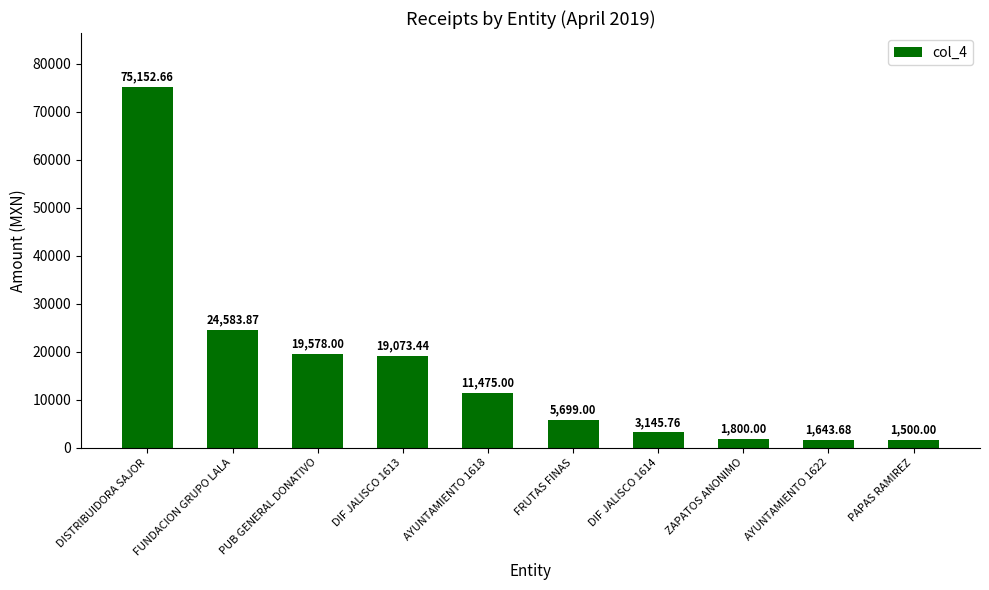

Where does the data first go above 11475?

DISTRIBUIDORA SAJOR